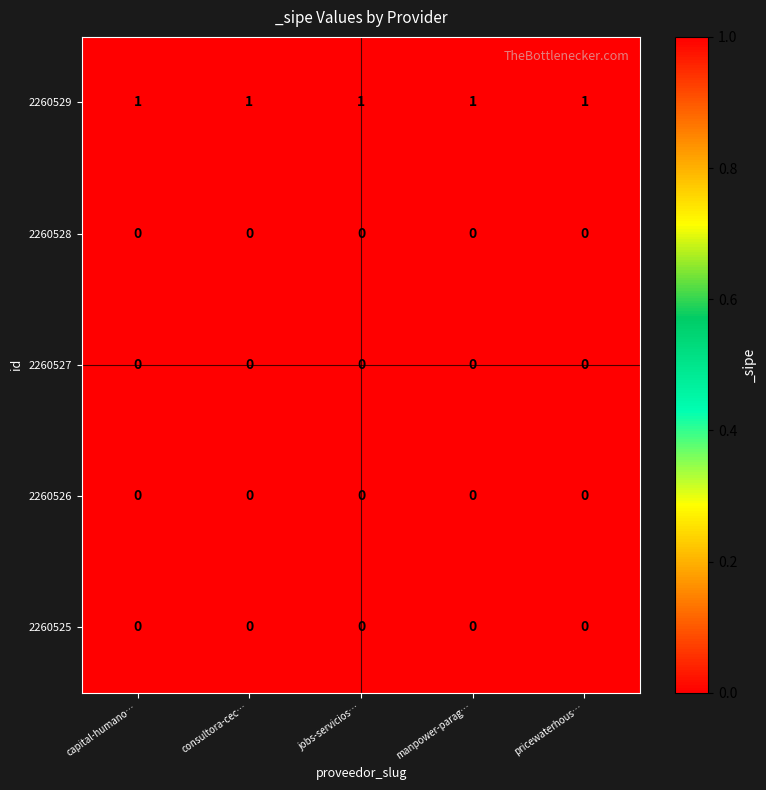

Which series has the largest total across all categories?

2260529